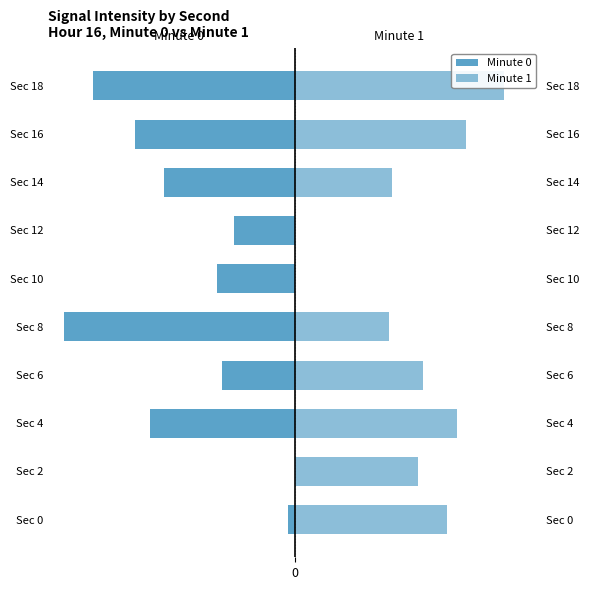

How many categories are shown in the chart?

10